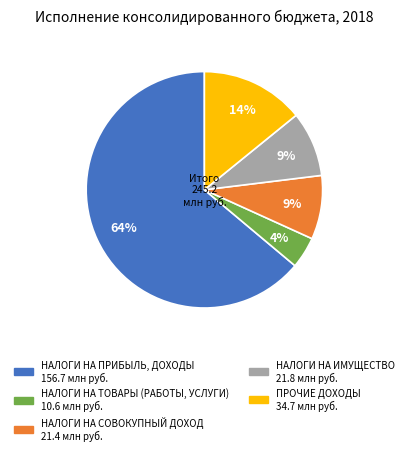

To the nearest percent, what percentage of the pie is НАЛОГИ НА ИМУЩЕСТВО?

9%